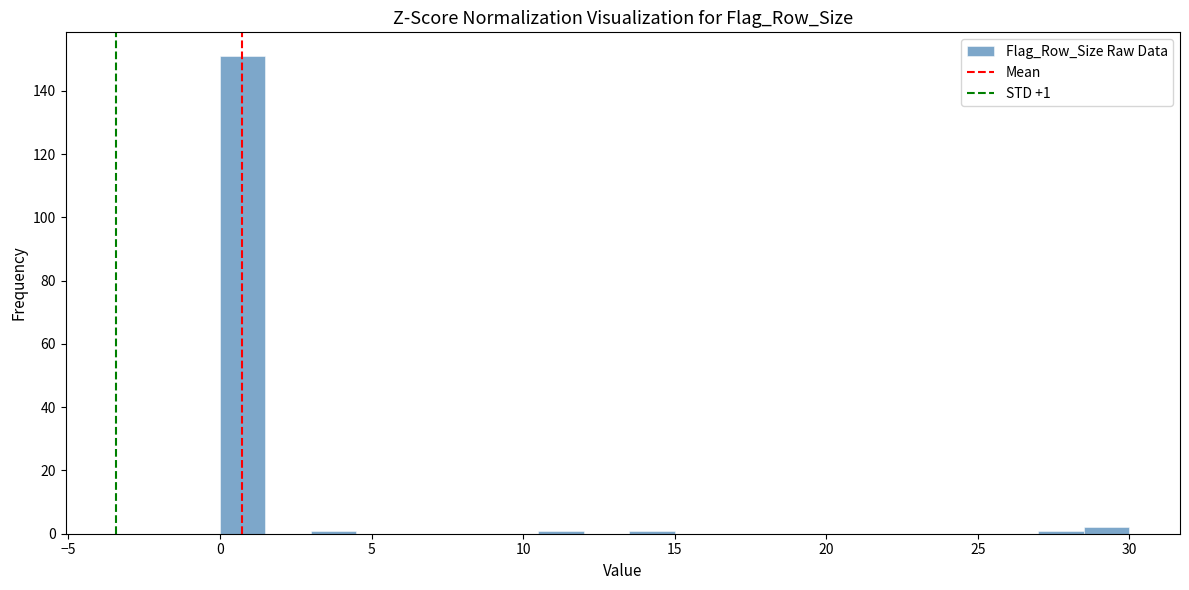

Around what value on the x-axis is the tallest bar? Give the approximate position of its centre, as read against the axis.

1.0